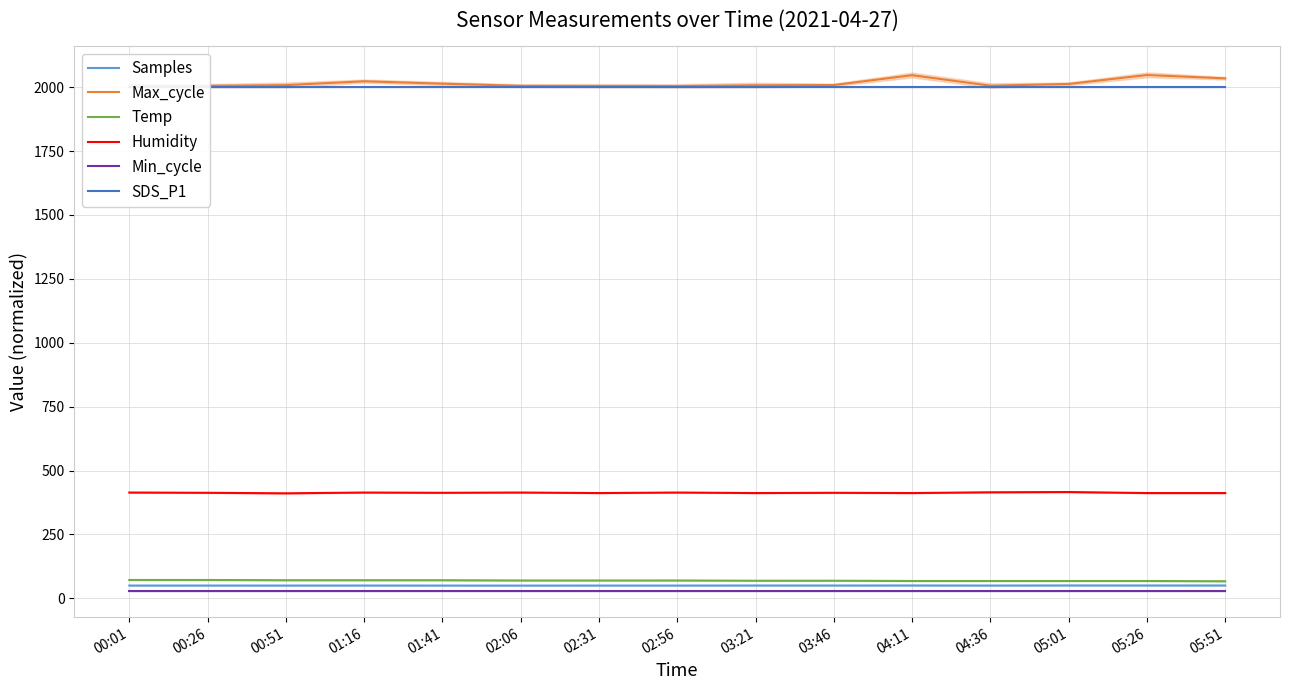

Which series changed the most between 00:51 and 04:36?

Humidity